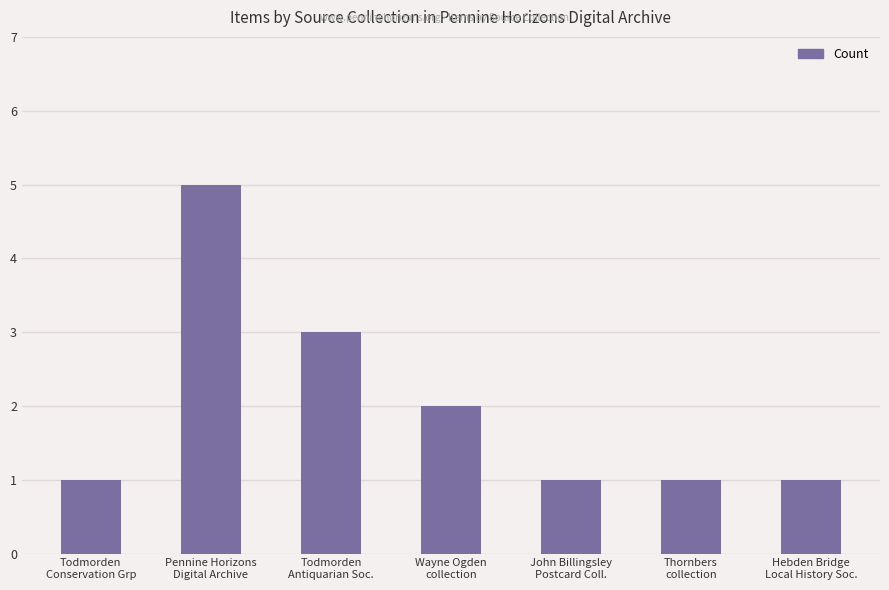

True or false: the data shows 2 at Wayne Ogden
collection.

True